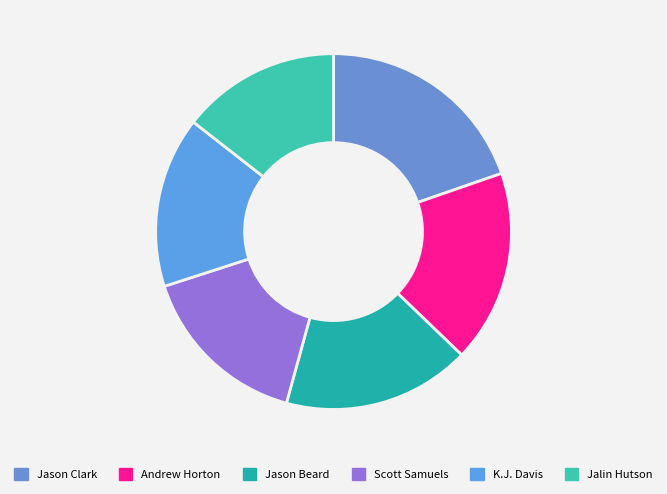

How many slices are in this pie chart?

6